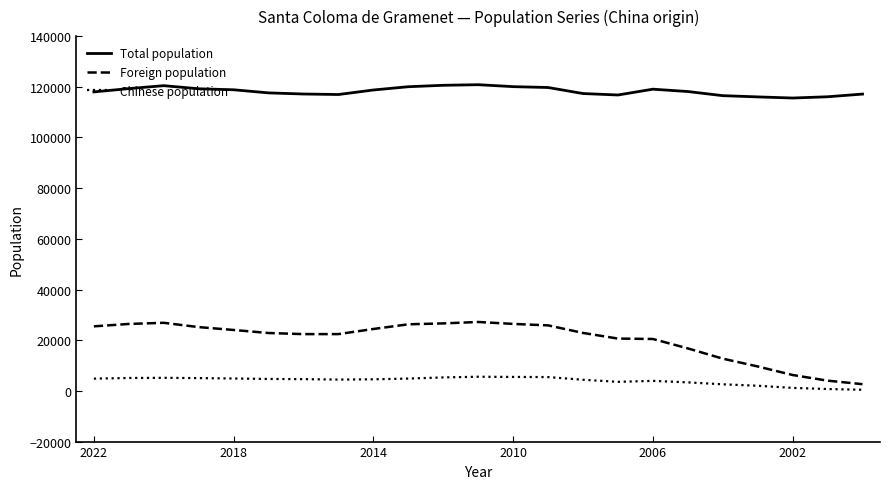

Rank the series by their maximum value, from lowest to highest.

Chinese population, Foreign population, Total population